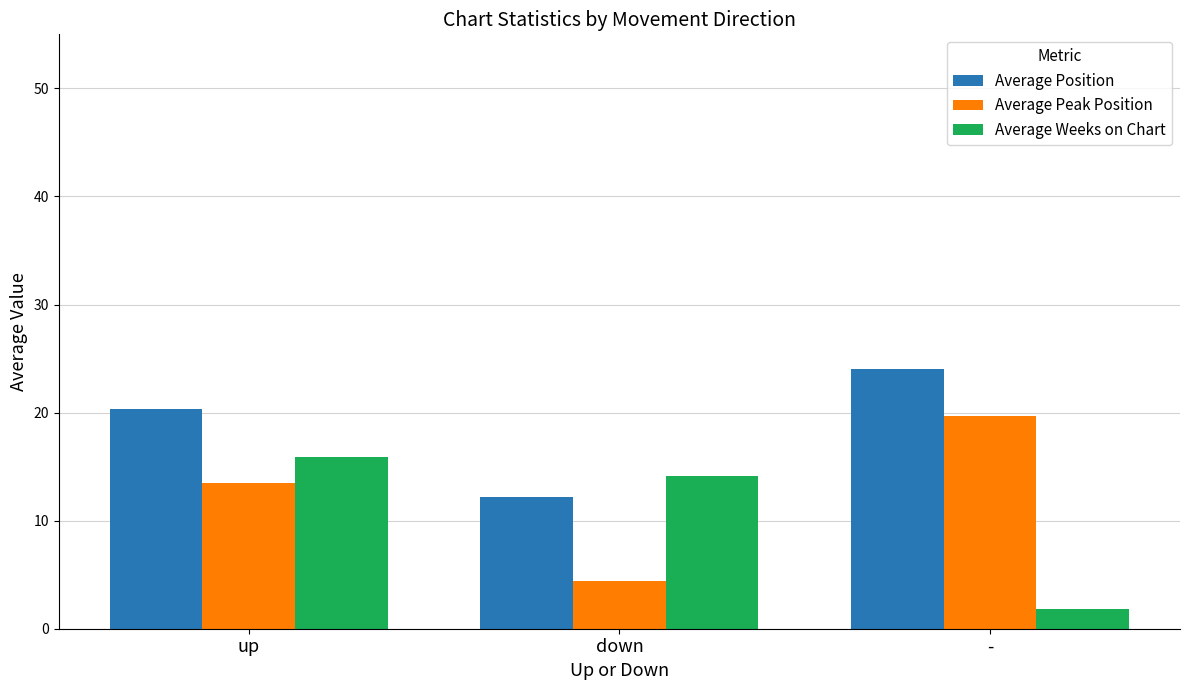

True or false: Average Weeks on Chart has a value of 22.4 at down.

False